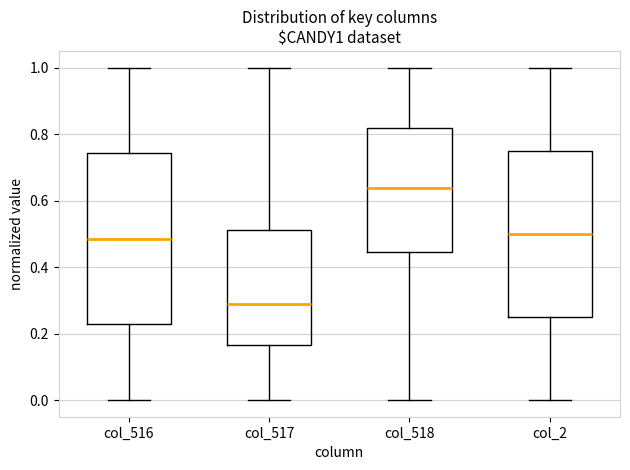

Reading left to right, transcribe this box plot: for each box, give where its median line is, the range the box spans, and where its two whiskers end, as read against the y-axis. The values are not printed on the chart, so give them approximately, as read against the axis.

col_516: median 0.48, box 0.22 to 0.74, whiskers 0.00 to 1.00
col_517: median 0.28, box 0.16 to 0.52, whiskers 0.00 to 1.00
col_518: median 0.64, box 0.44 to 0.82, whiskers 0.00 to 1.00
col_2: median 0.50, box 0.26 to 0.76, whiskers 0.00 to 1.00